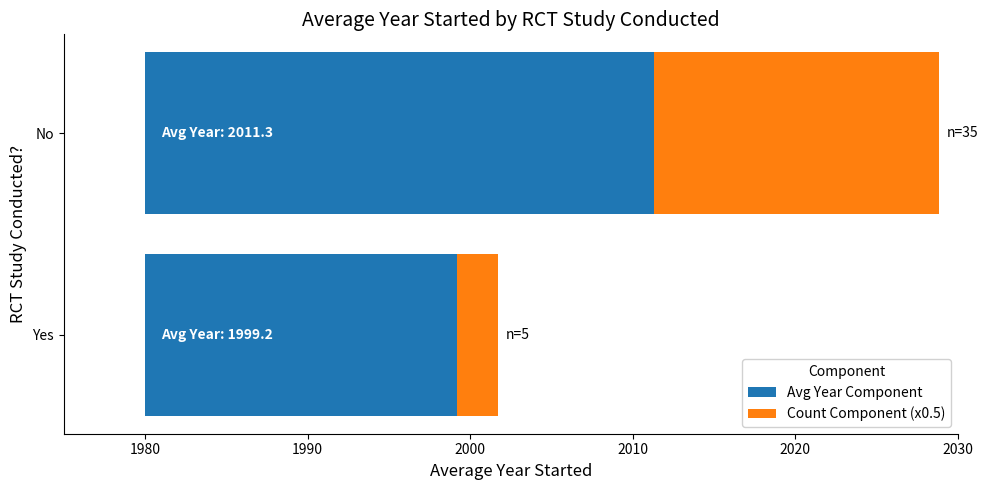

What is the smallest value displayed?

2.5